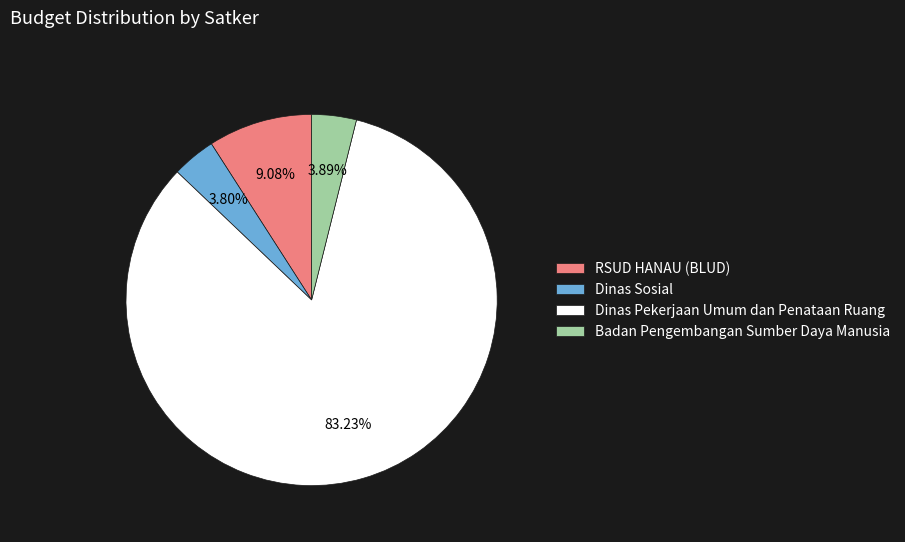

Which category has the biggest portion of the pie?

Dinas Pekerjaan Umum dan Penataan Ruang